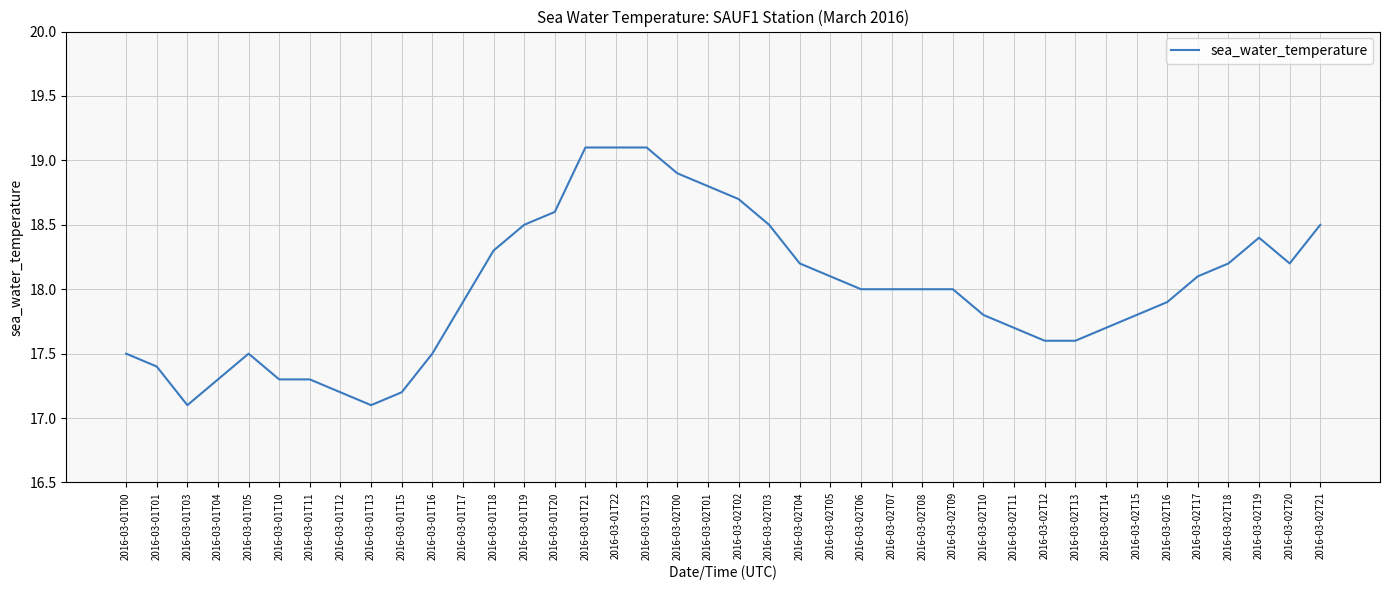

Reading left to right, list all the values displayed in this chart.

17.5	17.4	17.1	17.3	17.5	17.3	17.3	17.2	17.1	17.2	17.5	17.9	18.3	18.5	18.6	19.1	19.1	19.1	18.9	18.8	18.7	18.5	18.2	18.1	18.0	18.0	18.0	18.0	17.8	17.7	17.6	17.6	17.7	17.8	17.9	18.1	18.2	18.4	18.2	18.5